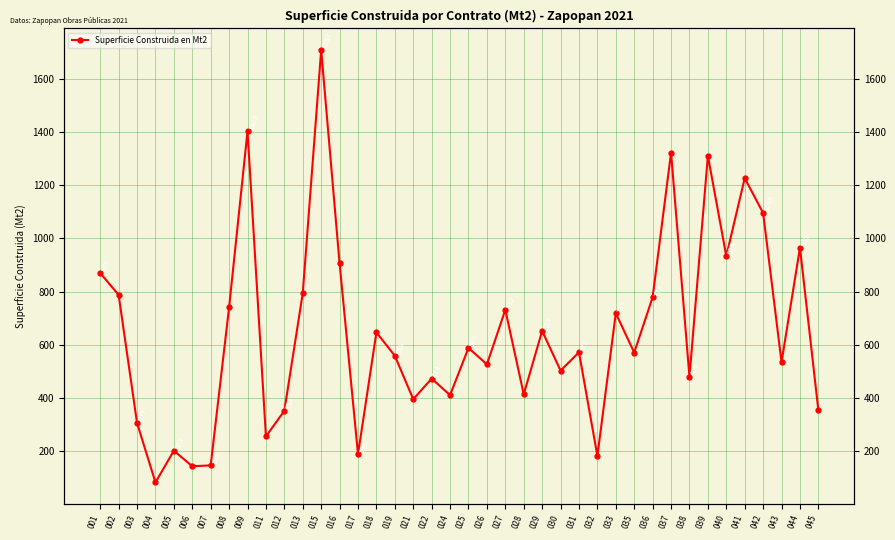

What is the difference between the maximum and second lowest values?

1562.7